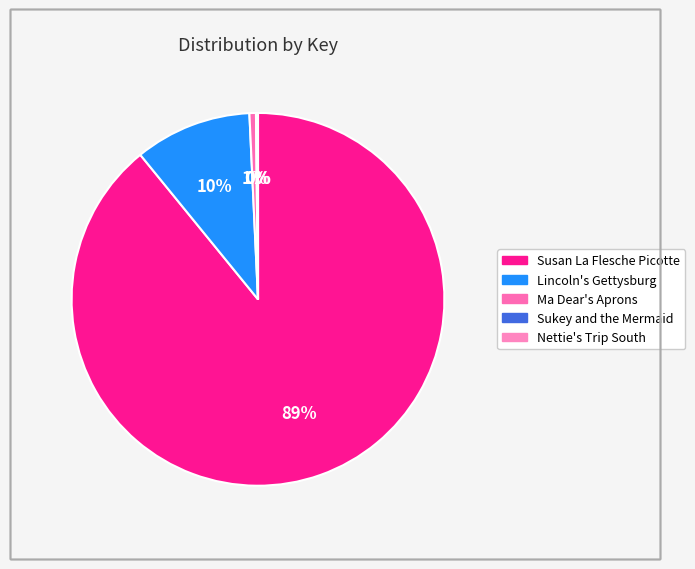

Is it true that Ma Dear's Aprons is 14% of the pie?

False